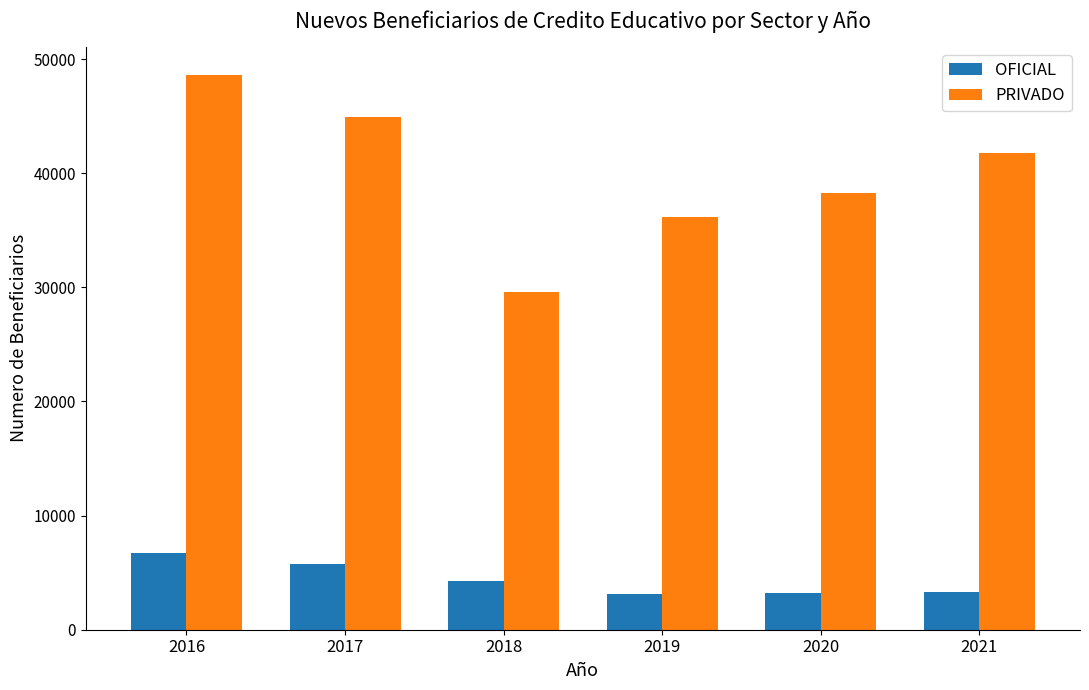

What is the total value across all series at 2020?

41488